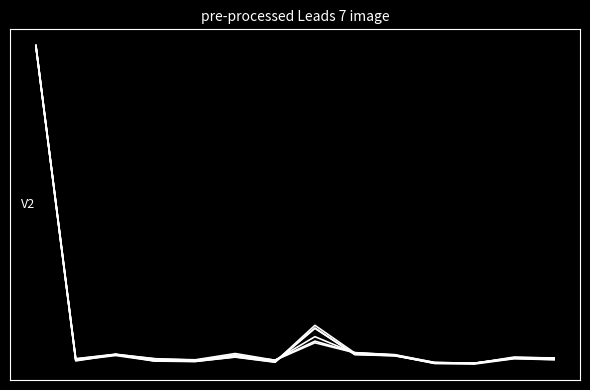

Does the chart display data point markers on the line(s)?

No